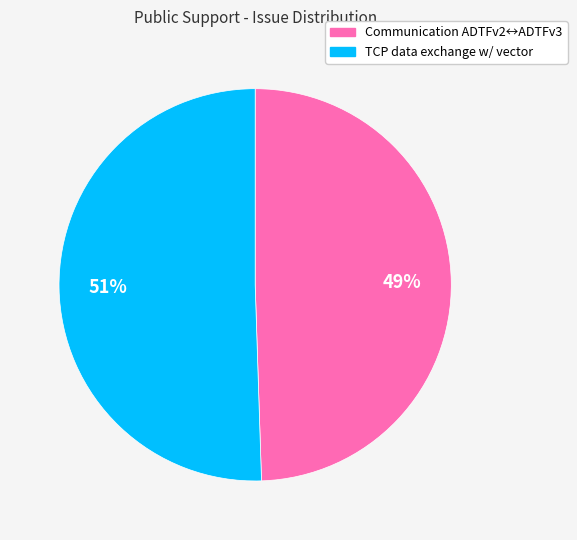

To the nearest percent, what is the average slice percentage?

50%